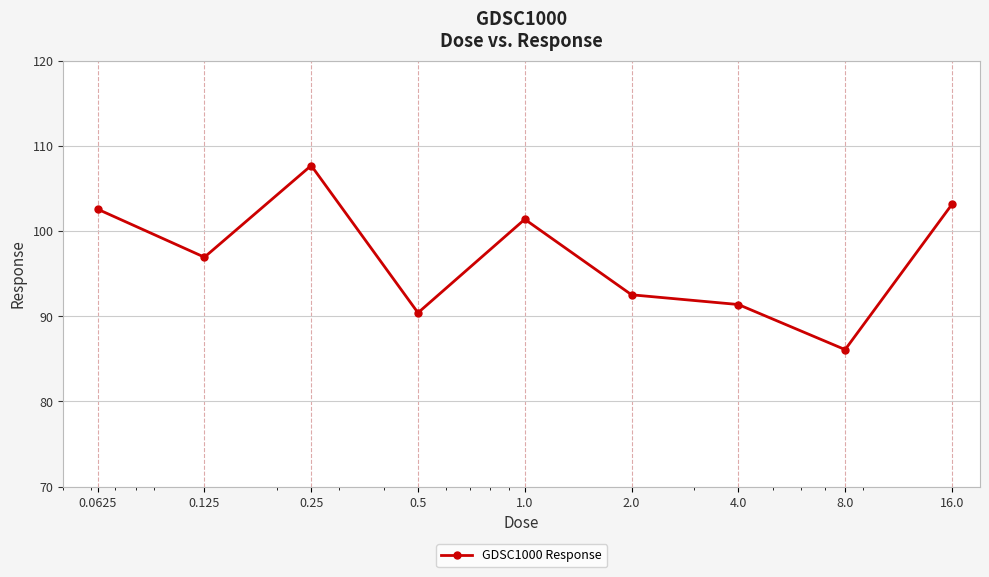

What is the sum of all values?

872.0